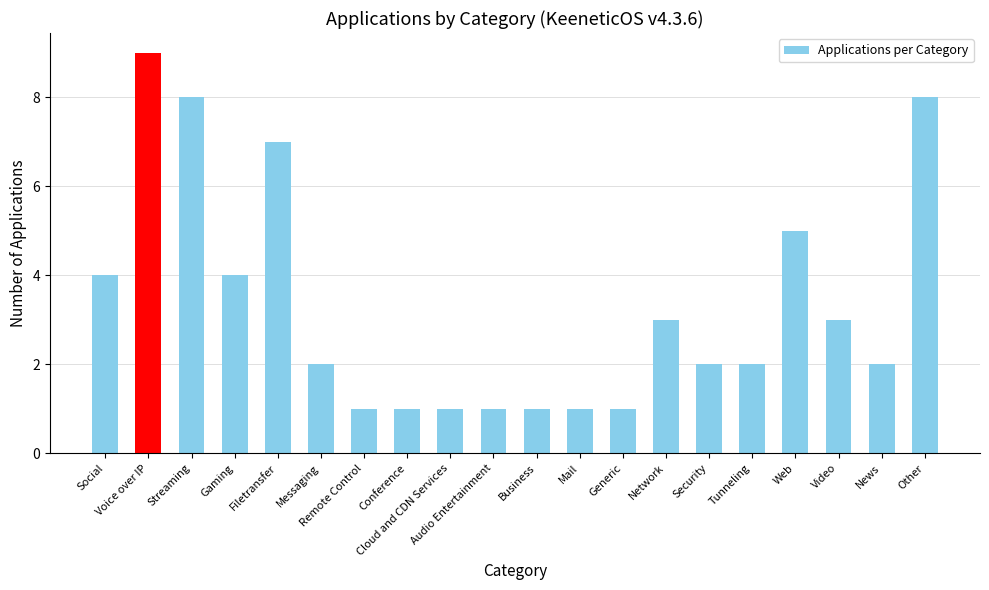

Reading left to right, what are all the values shown in this chart?

Social=4	Voice over IP=9	Streaming=8	Gaming=4	Filetransfer=7	Messaging=2	Remote Control=1	Conference=1	Cloud and CDN Services=1	Audio Entertainment=1	Business=1	Mail=1	Generic=1	Network=3	Security=2	Tunneling=2	Web=5	Video=3	News=2	Other=8